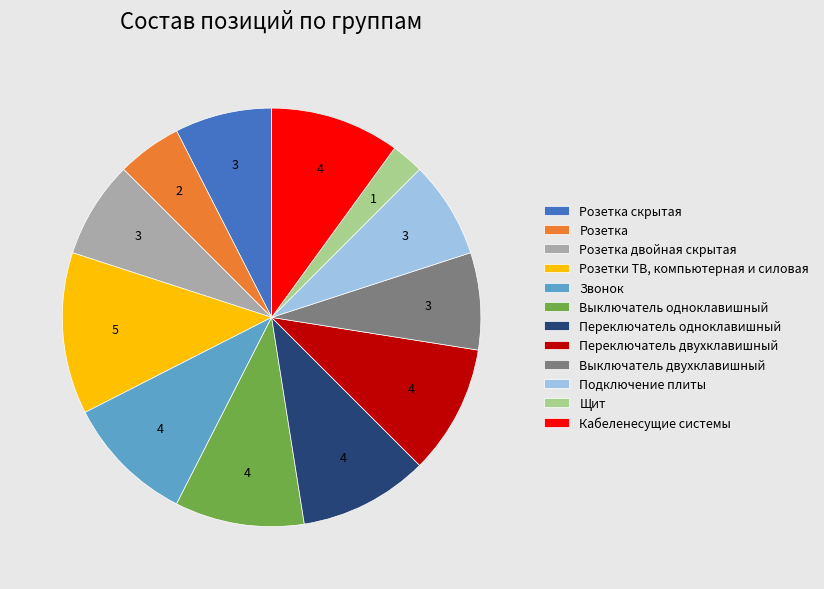

What is the largest slice in the pie chart?

Розетки ТВ, компьютерная и силовая